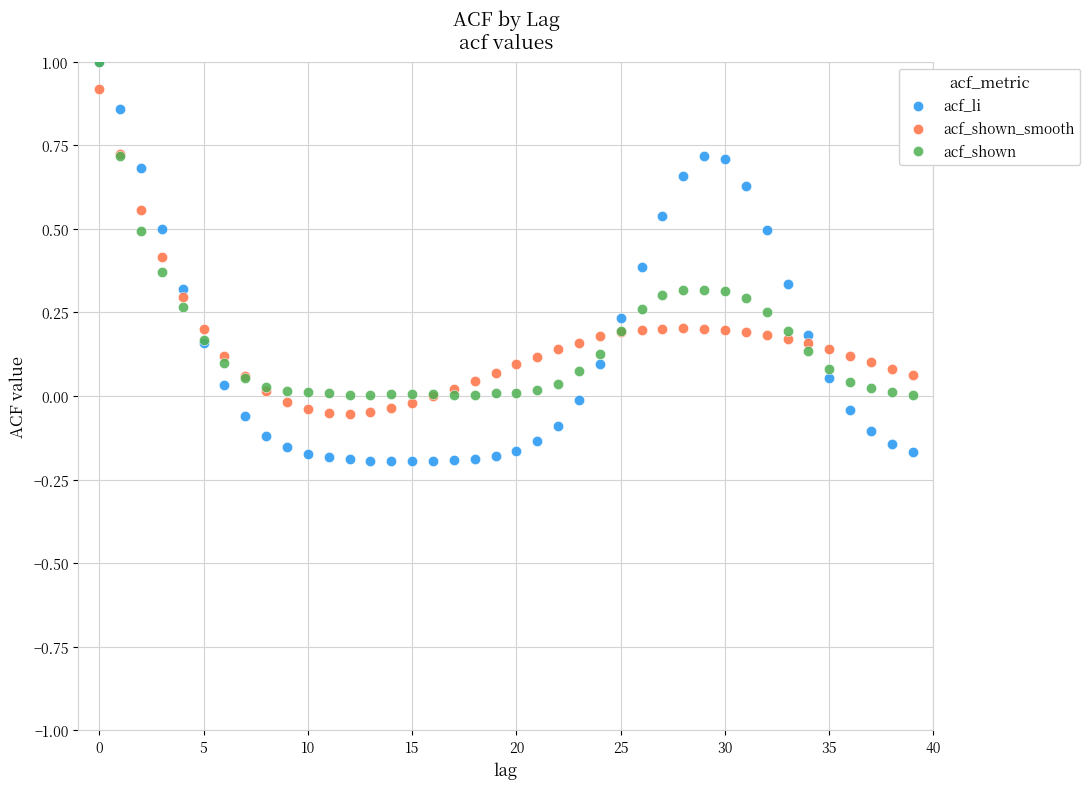

Which series contains the lowest Y value?

acf_li